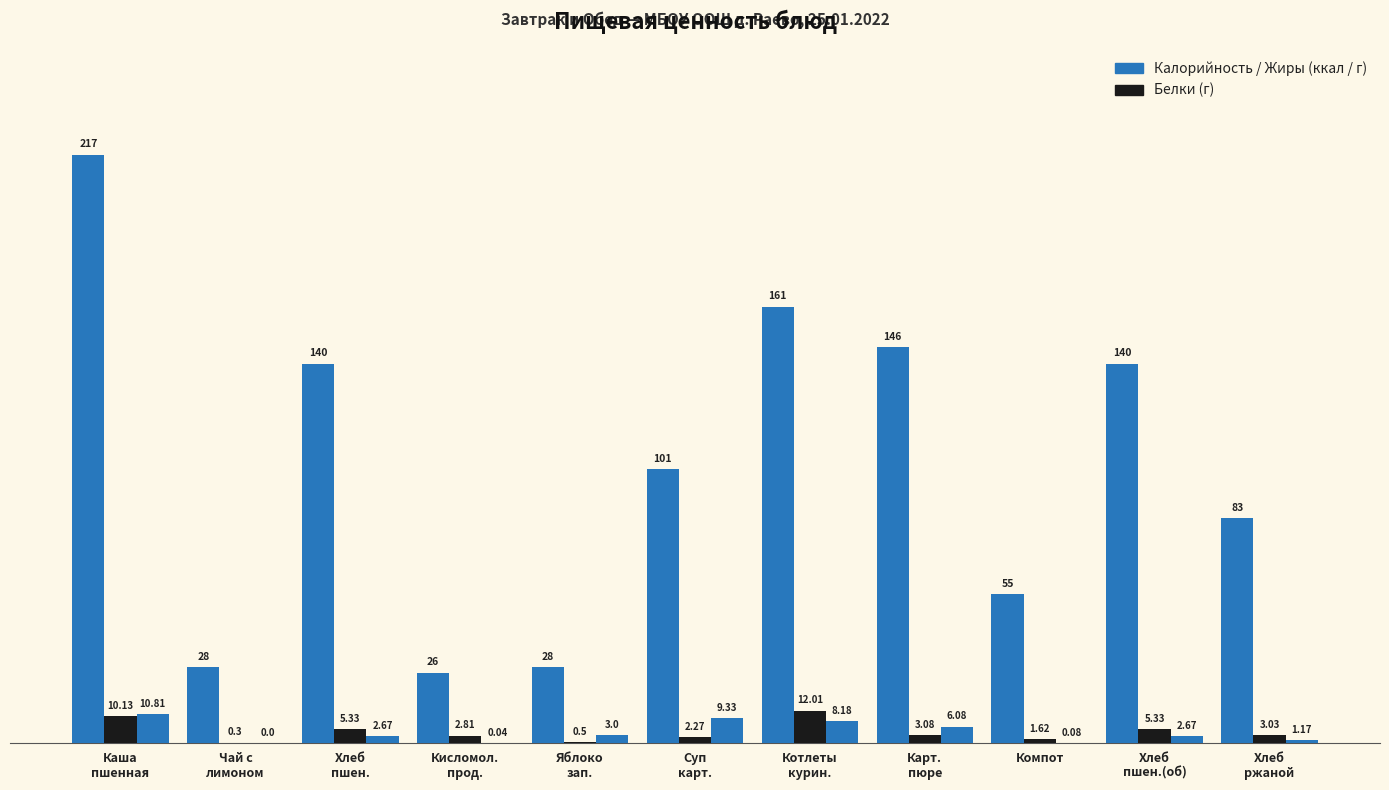

How many categories are shown in the chart?

11